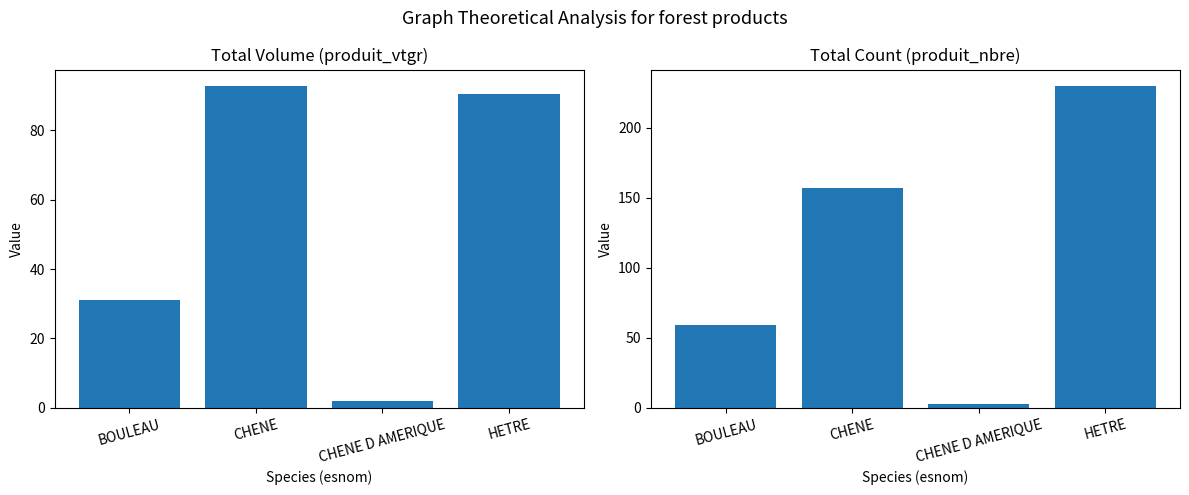

What is the maximum value for produit_nbre?

230.0